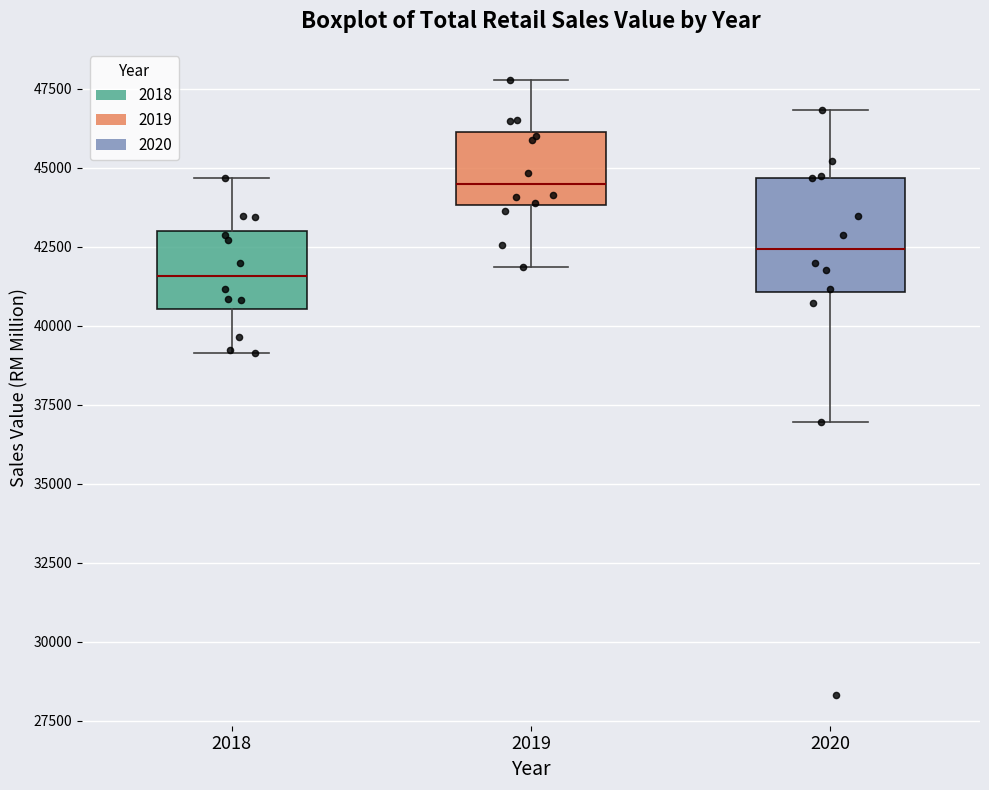

Reading left to right, transcribe this box plot: for each box, give where its median line is, the range the box spans, and where its two whiskers end, as read against the y-axis. The values are not printed on the chart, so give them approximately, as read against the axis.

2018: median 41500, box 40500 to 43000, whiskers 39000 to 44500
2019: median 44500, box 44000 to 46000, whiskers 42000 to 48000
2020: median 42500, box 41000 to 44500, whiskers 37000 to 47000